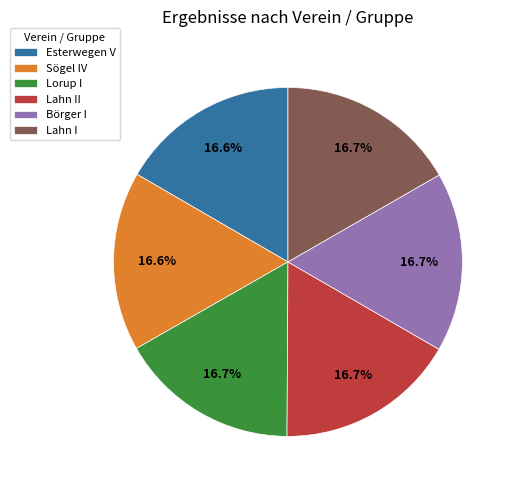

What is the ratio of the value at Lorup I to the value at Lahn I?

1.0